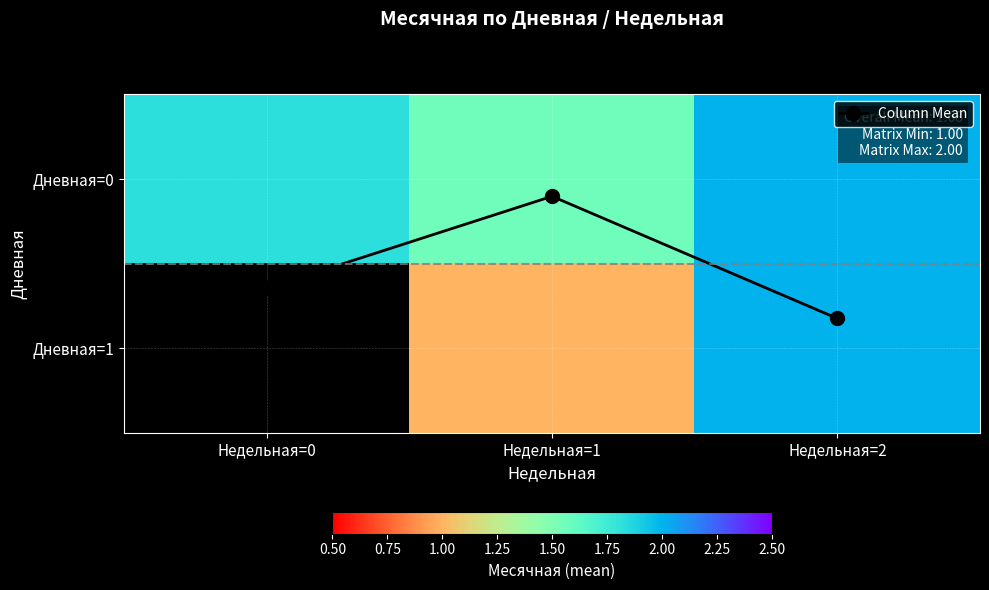

Which series has the largest total across all categories?

Дневная=0